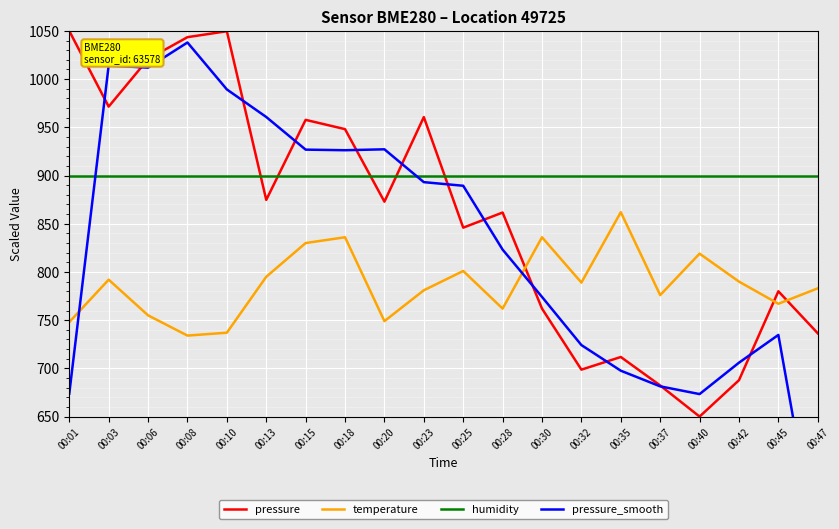

At which label does humidity reach its peak?

00:01